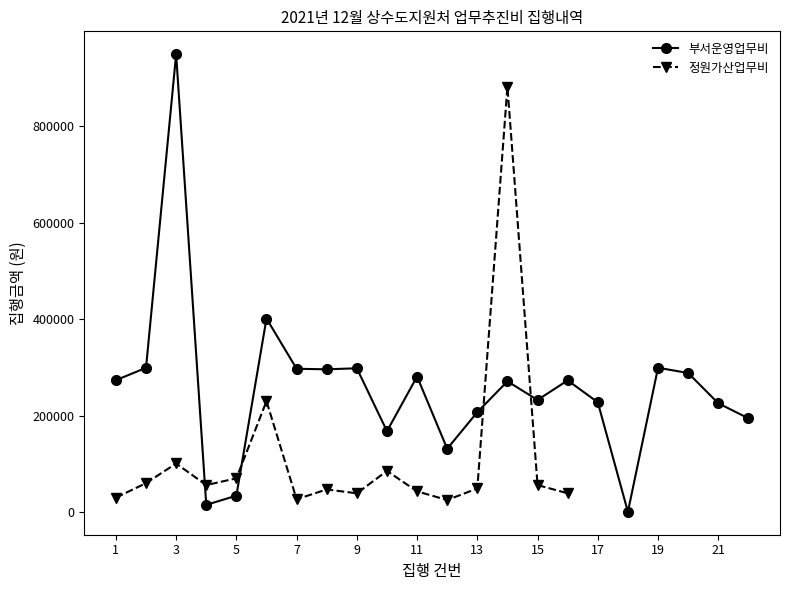

What is the minimum value shown in the chart?

500